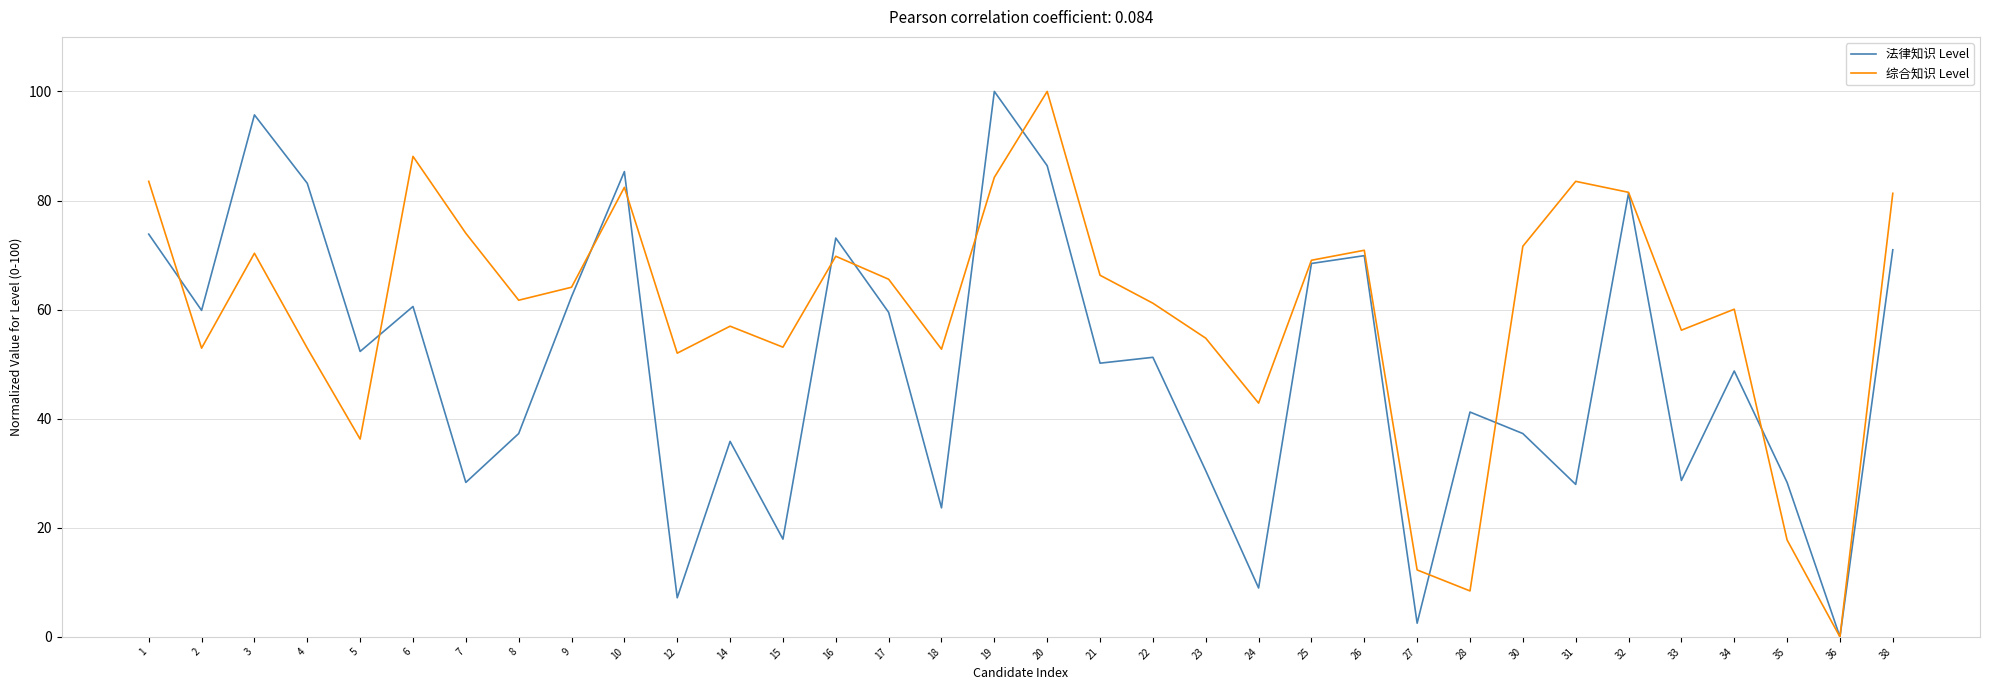

What is the greatest value displayed?

100.0